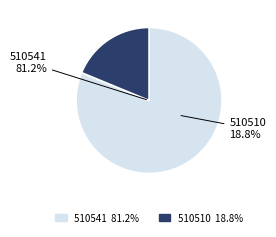

Approximately how many times larger is the value at 510510 compared to 510541?

0.2